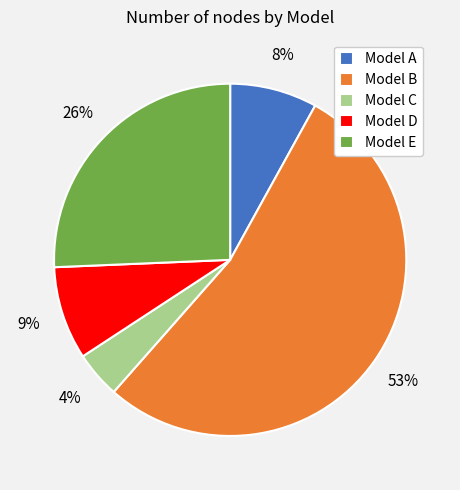

Which slice is the smallest?

Model C